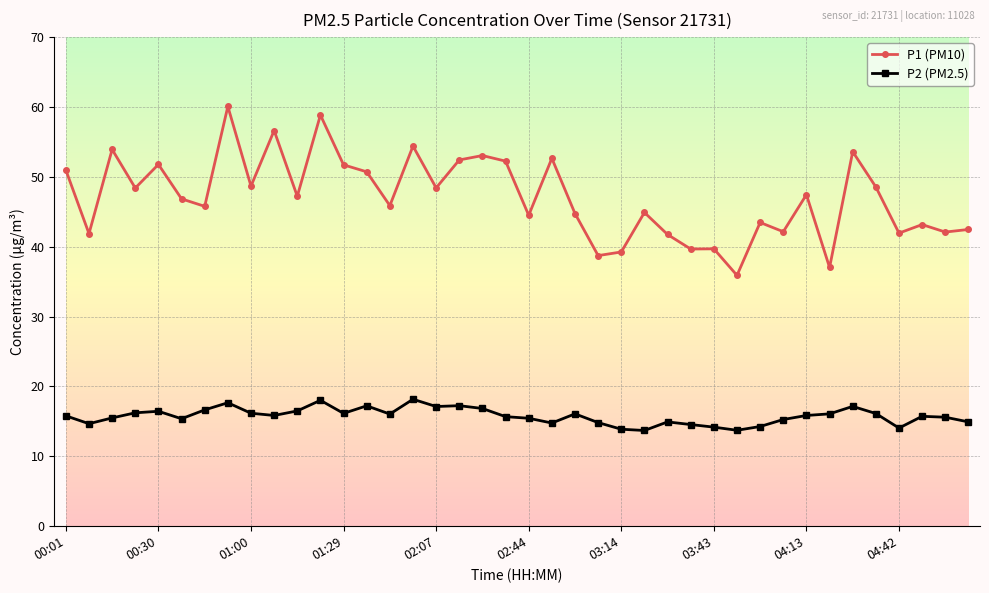

Rank the series by their average value, from highest to lowest.

P1 (PM10), P2 (PM2.5)